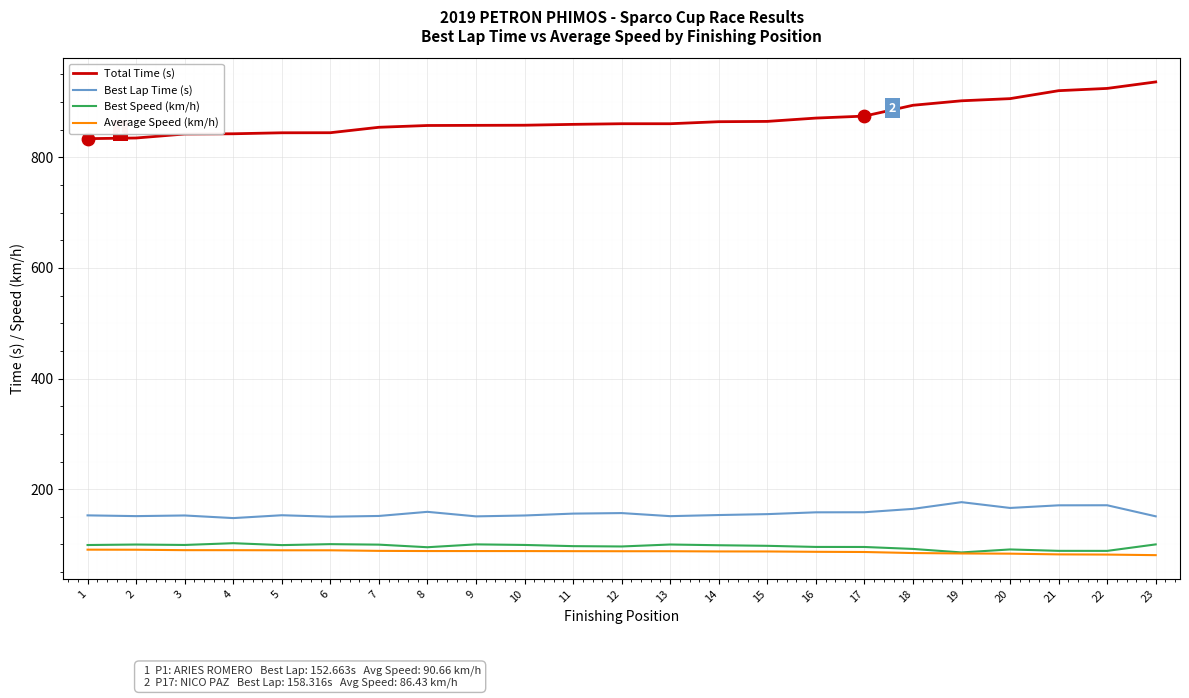

Which series has the widest spread of values?

Total Time (s)